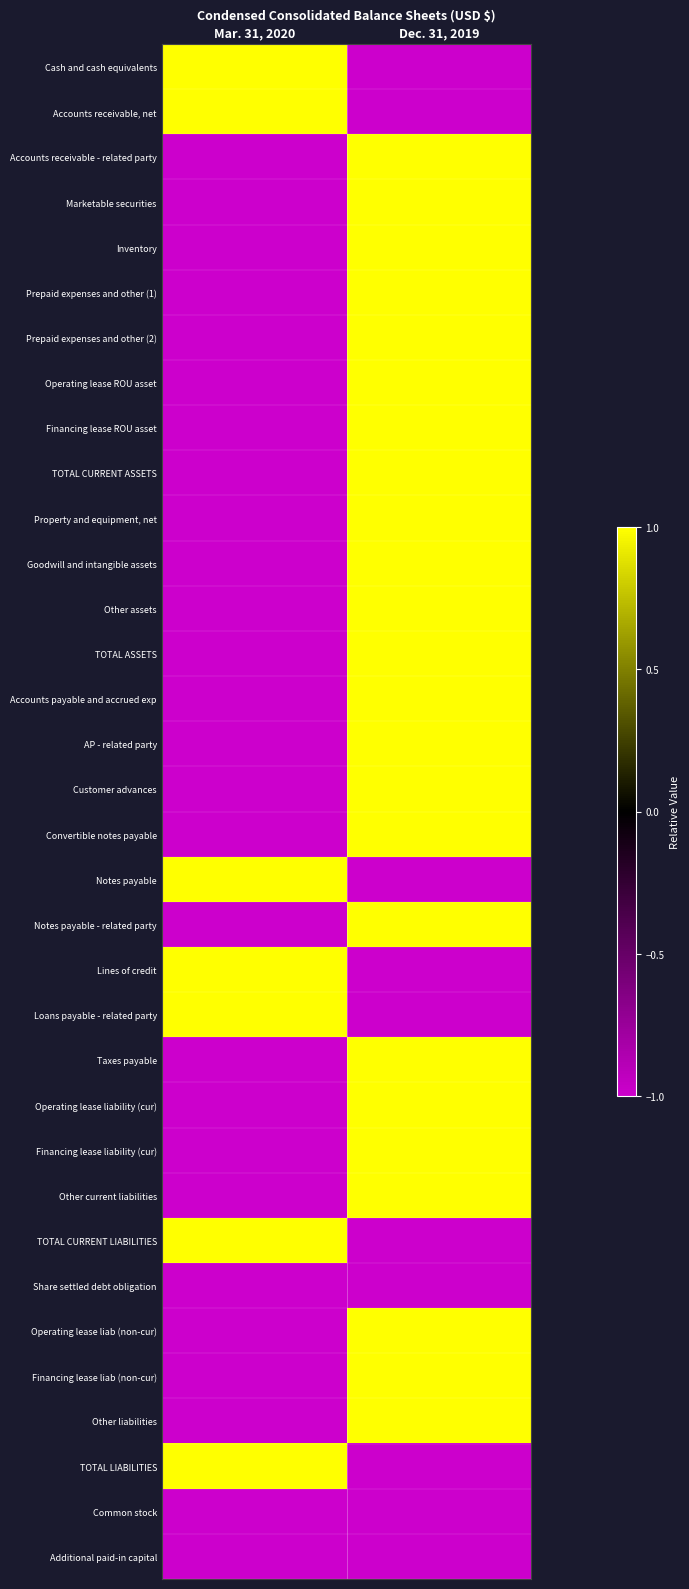

At how many categories does at least one series exceed 0?

2